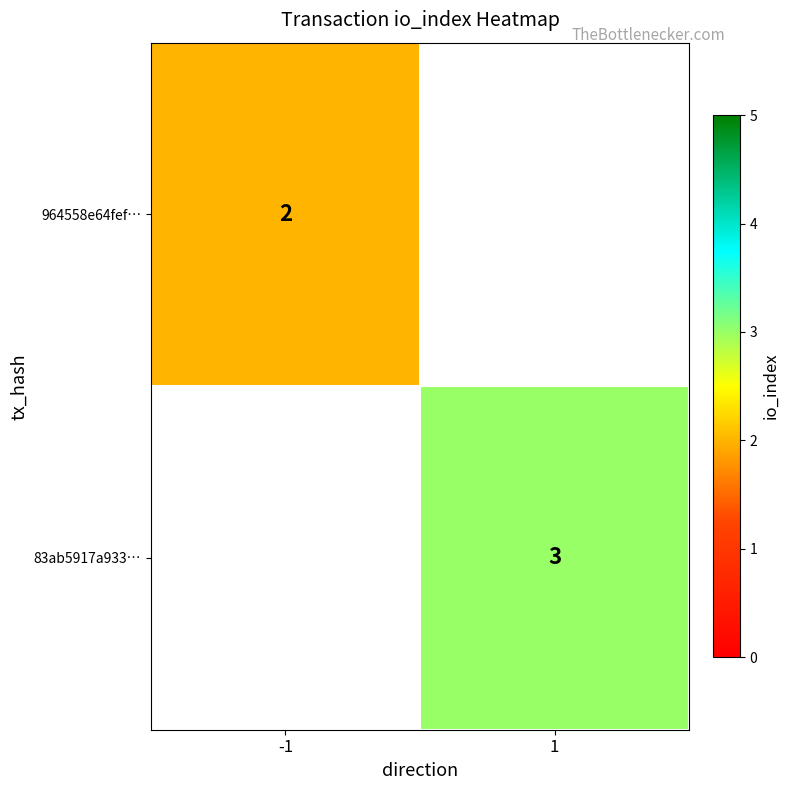

The 964558e64fef… series shows 3.4 at -1. True or false?

False